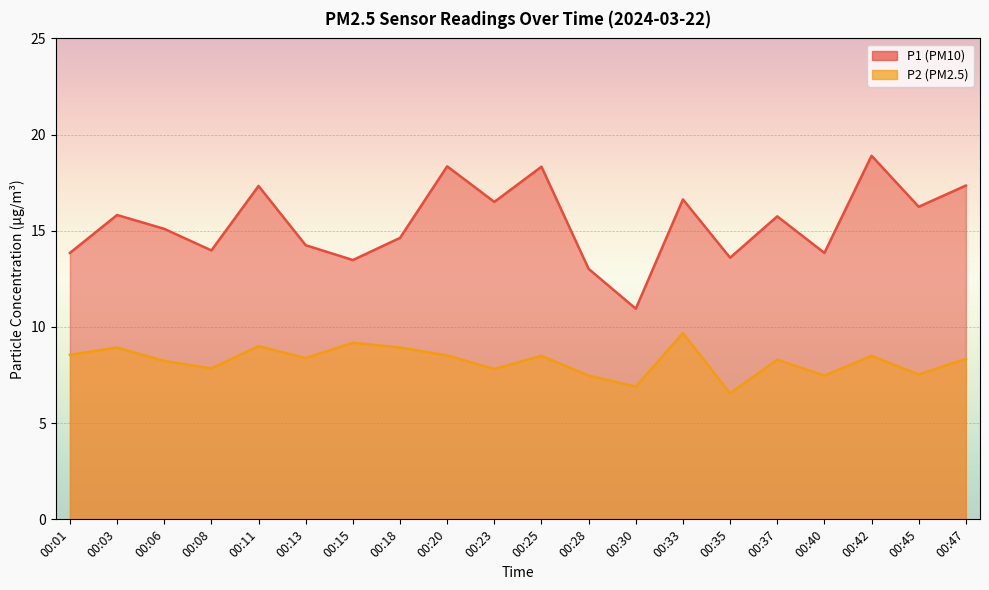

Rank the series at 00:45 from highest to lowest value.

P1, P2